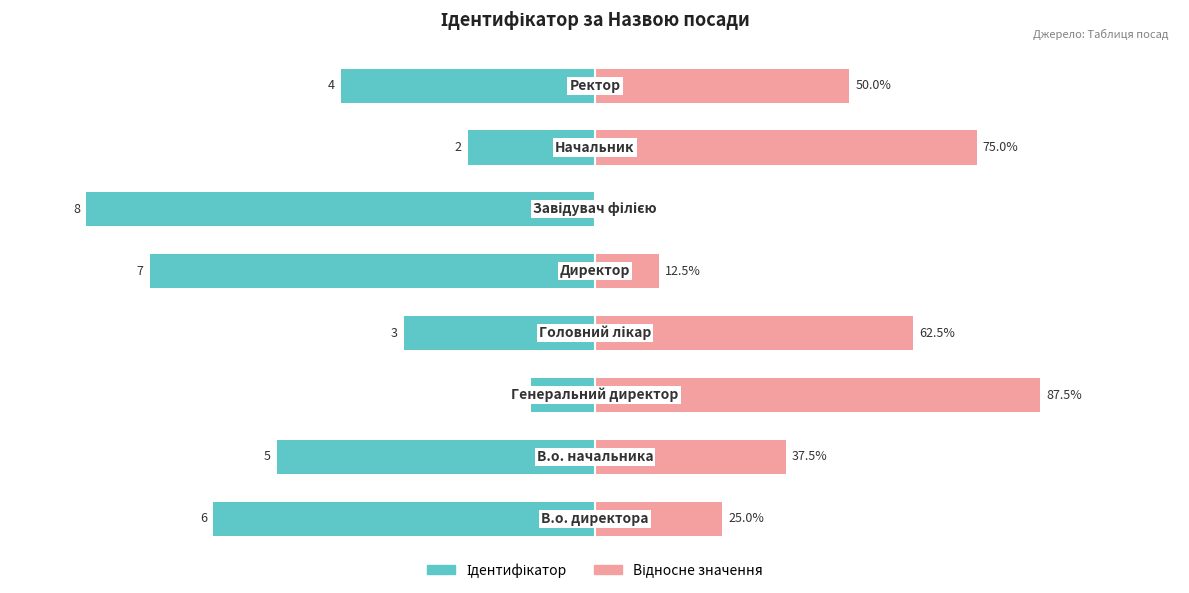

How many bars are there in each group?

2